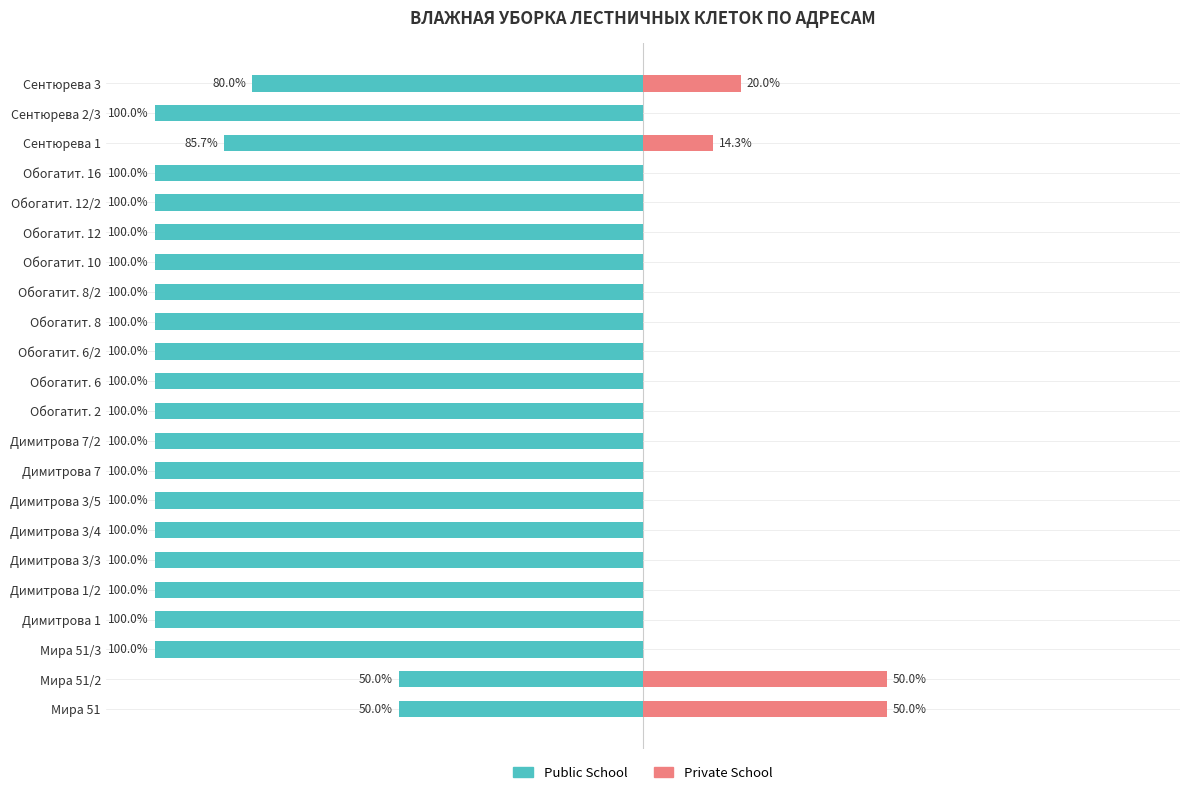

Reading right to left, extract all data points from this chart.

Public School: -80.0	-100.0	-85.7	-100.0	-100.0	-100.0	-100.0	-100.0	-100.0	-100.0	-100.0	-100.0	-100.0	-100.0	-100.0	-100.0	-100.0	-100.0	-100.0	-100.0	-50.0	-50.0
Private School: 20.0	0.0	14.3	0.0	0.0	0.0	0.0	0.0	0.0	0.0	0.0	0.0	0.0	0.0	0.0	0.0	0.0	0.0	0.0	0.0	50.0	50.0